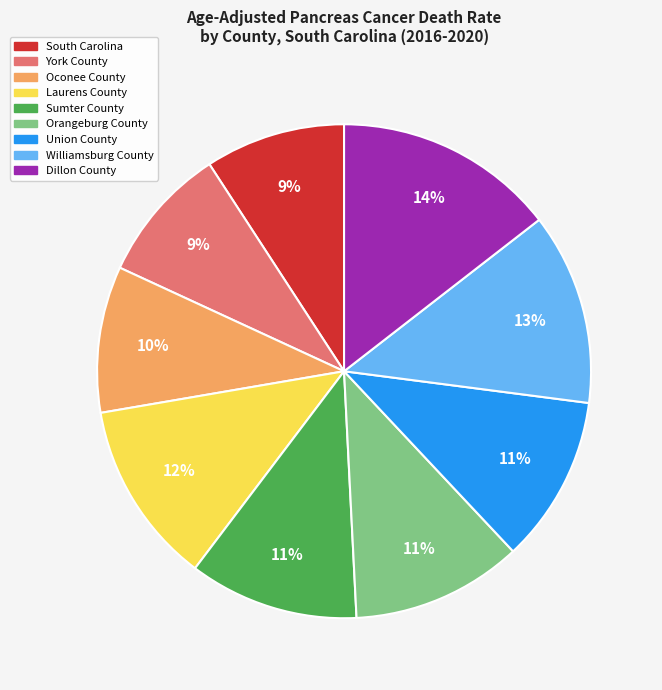

Is there a majority slice in this chart?

No